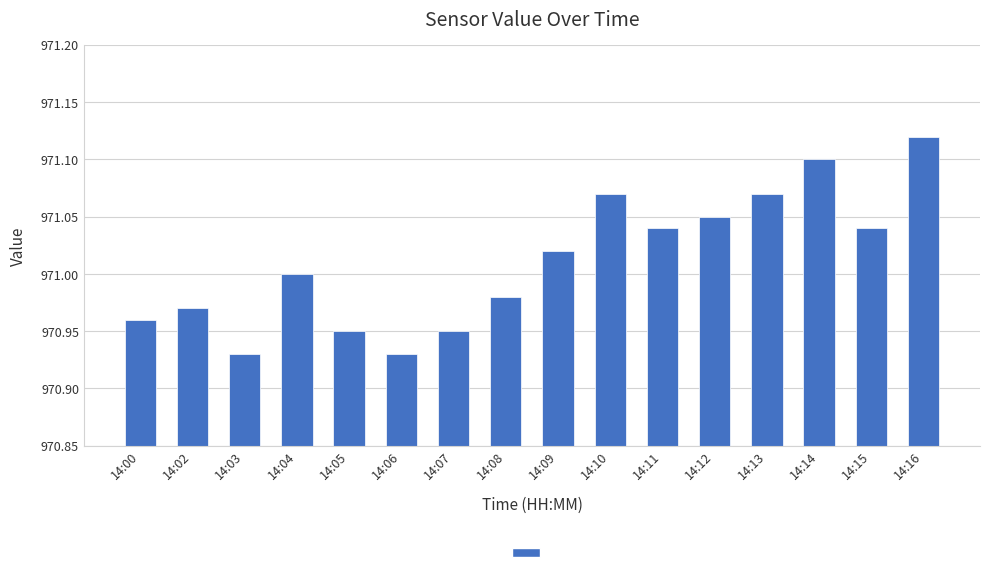

What is the ratio of the value at 14:16 to the value at 14:03?

1.0